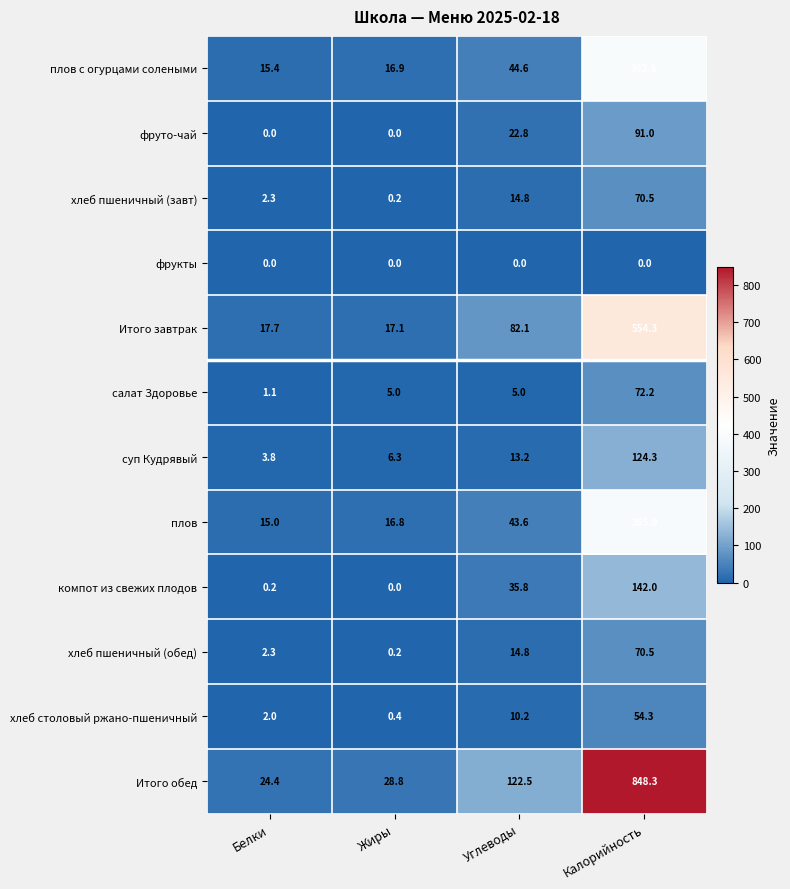

What is the total value across all series at Жиры?

91.7